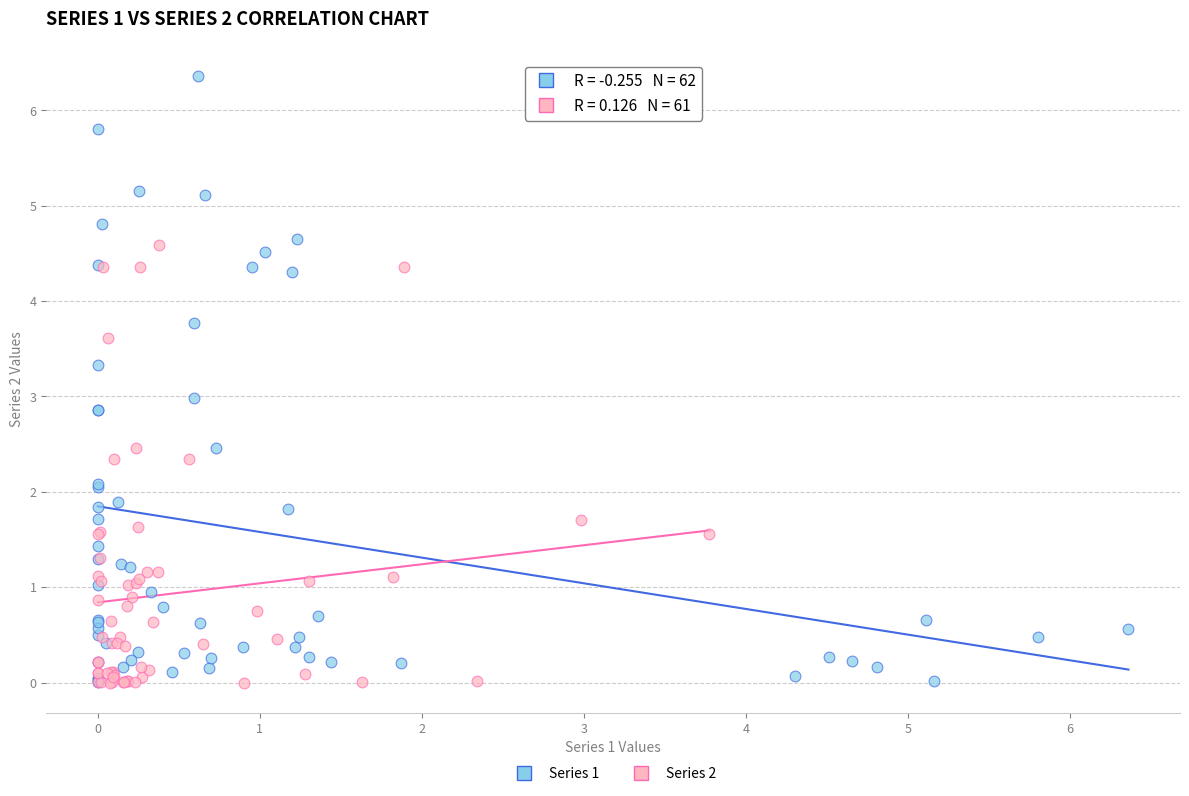

Which series has the widest spread of Y values?

Series 1